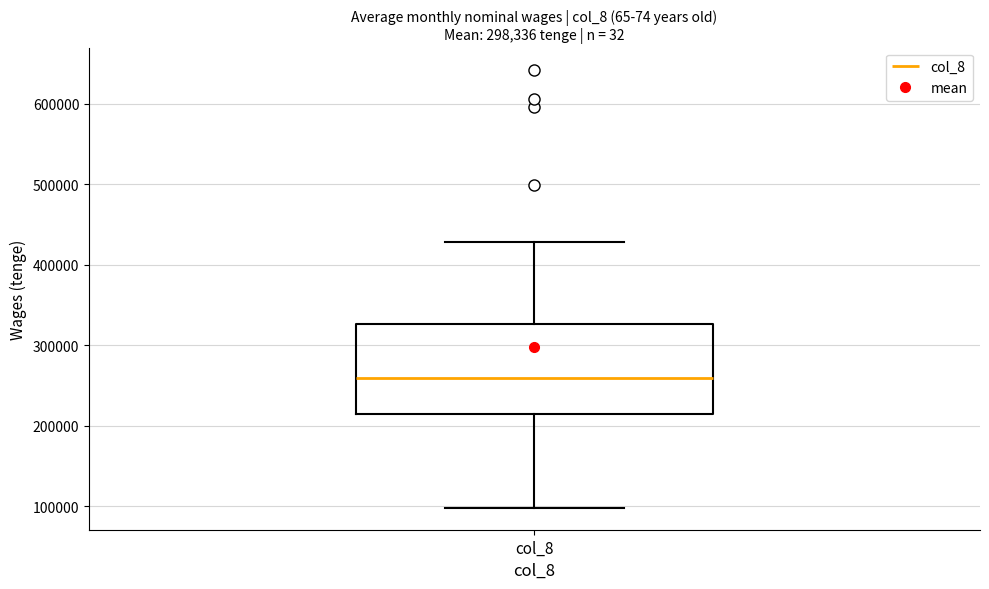

Transcribe this box plot: give where the median line is, the range the box spans, and where the two whiskers end, as read against the y-axis. The values are not printed on the chart, so give them approximately, as read against the axis.

median 260000, box 210000 to 330000, whiskers 100000 to 430000